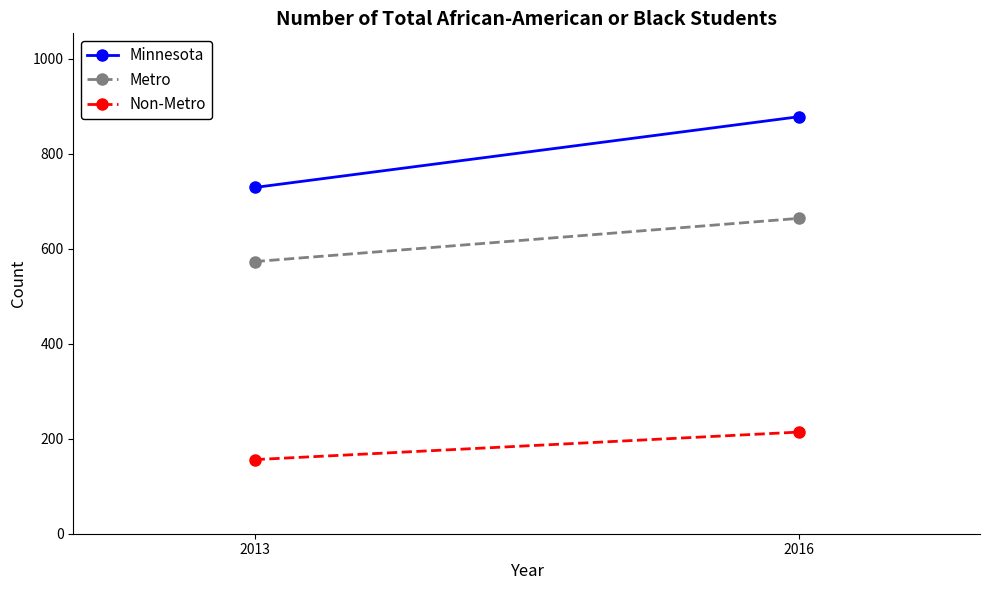

The value of Non-Metro at 2016 is 281. True or false?

False